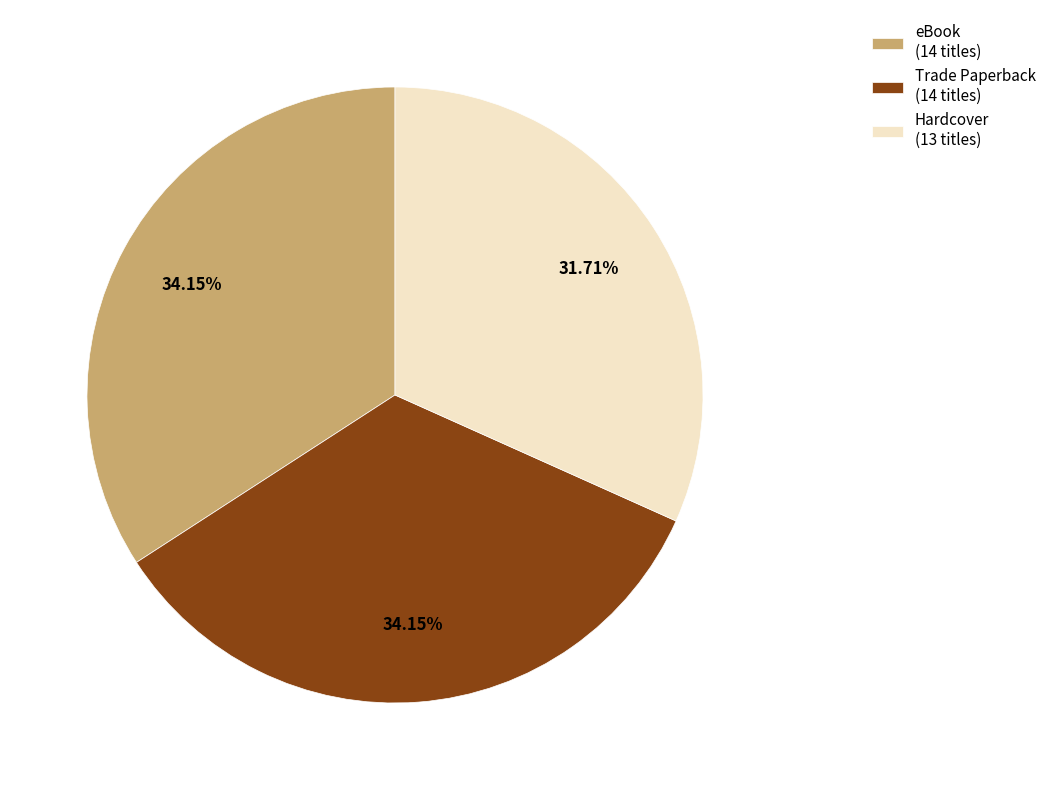

Is the sum of Trade Paperback (14 titles) and eBook (14 titles) greater than half?

Yes